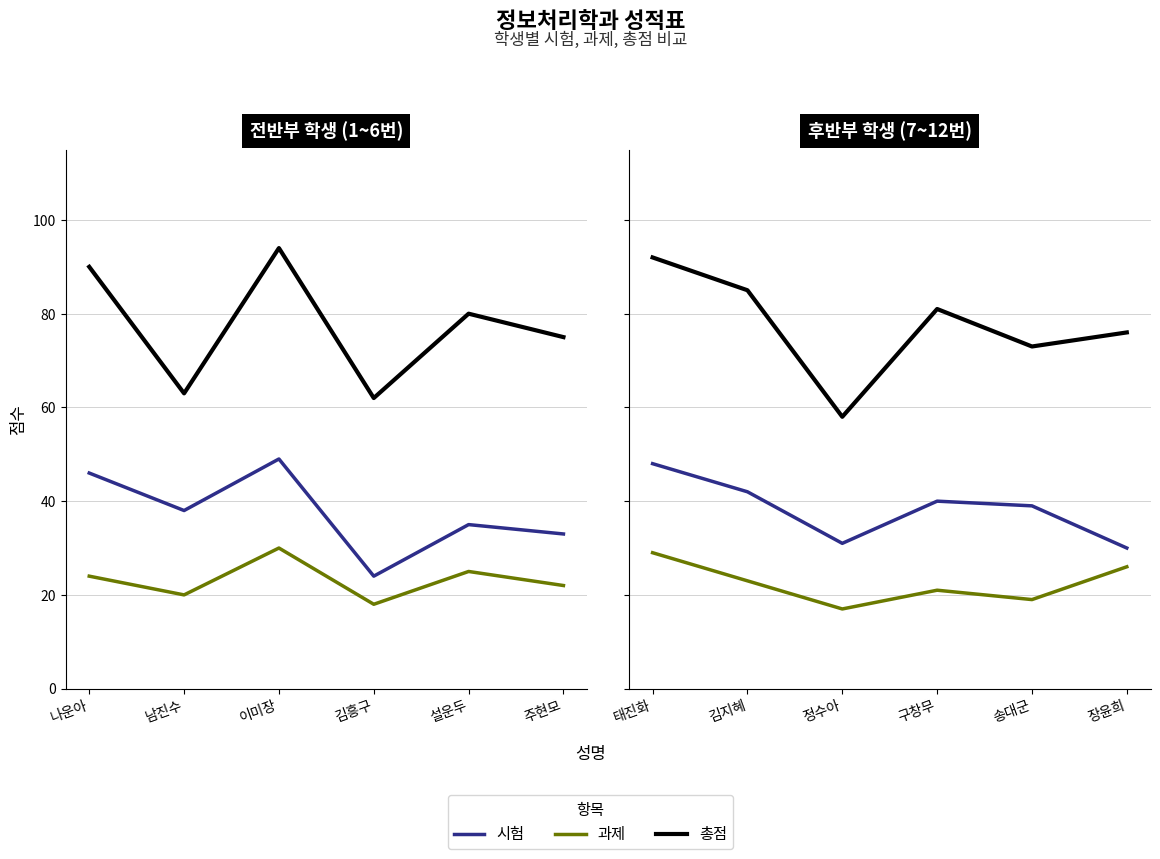

The 과제 series shows 51 at 태진화. True or false?

False